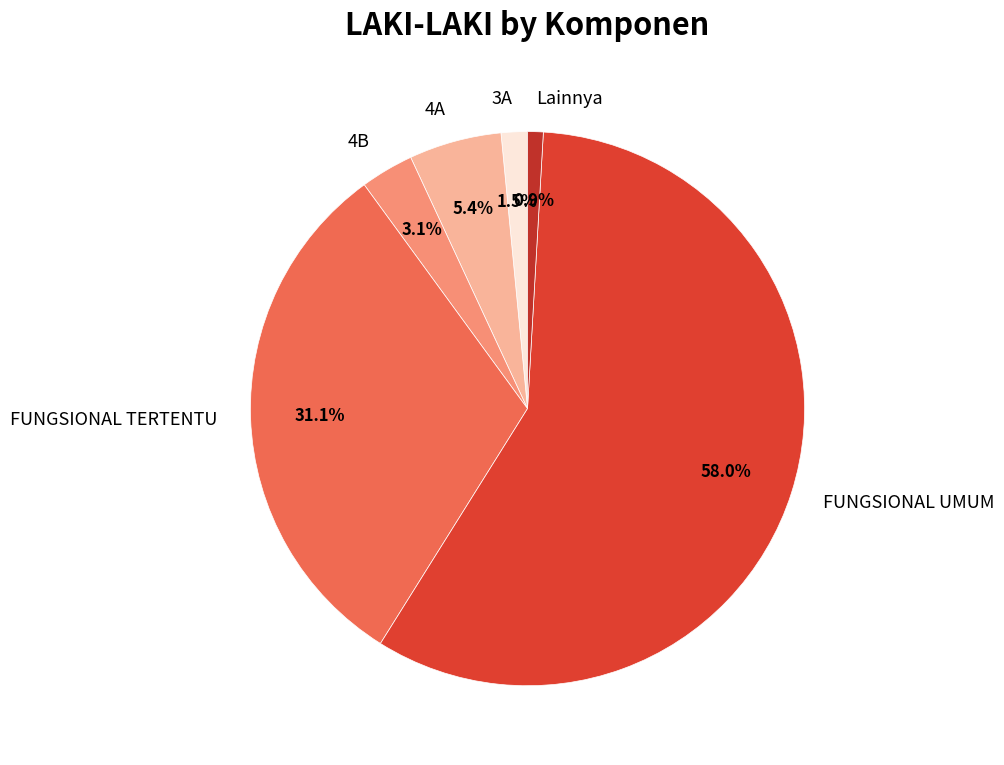

Which category has the smallest portion of the pie?

Lainnya